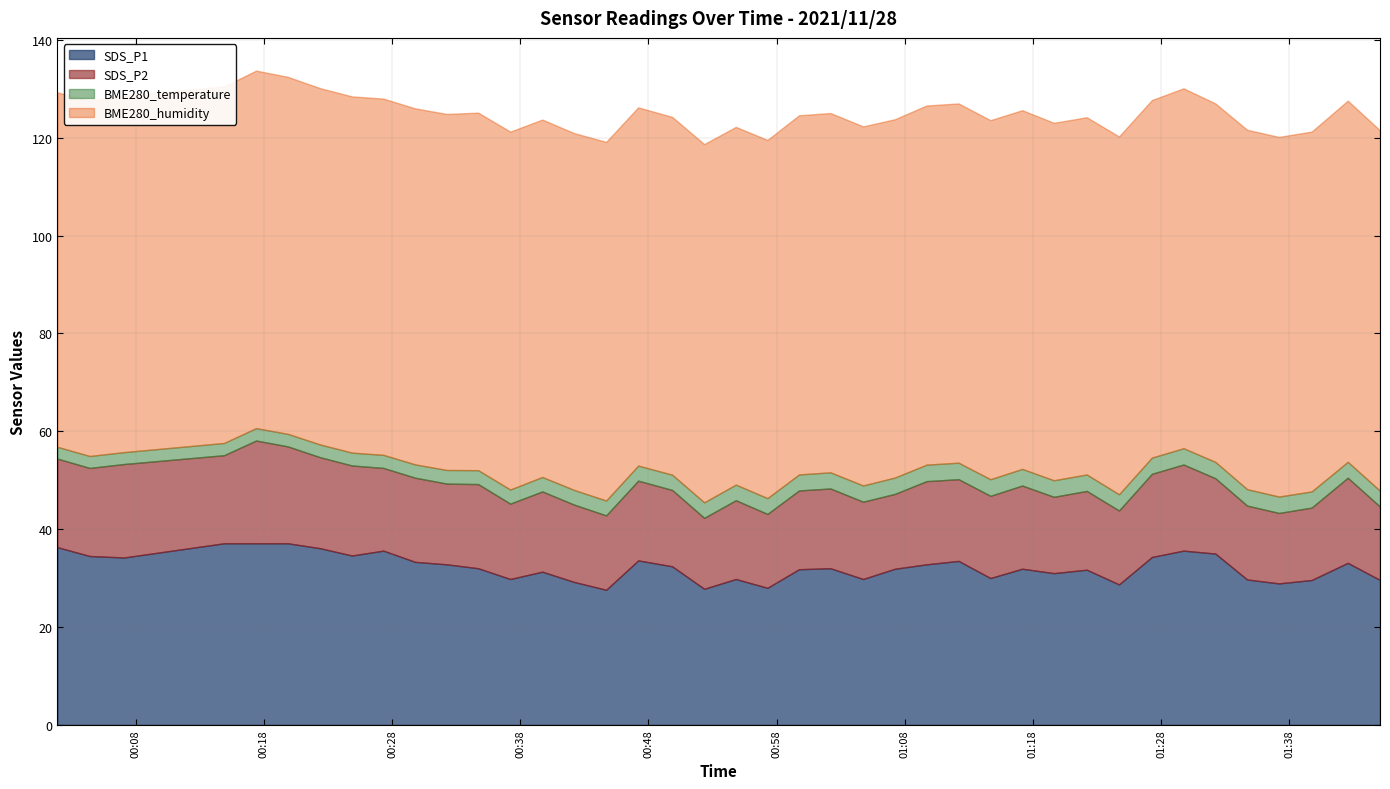

Does the chart have visible grid lines?

Yes